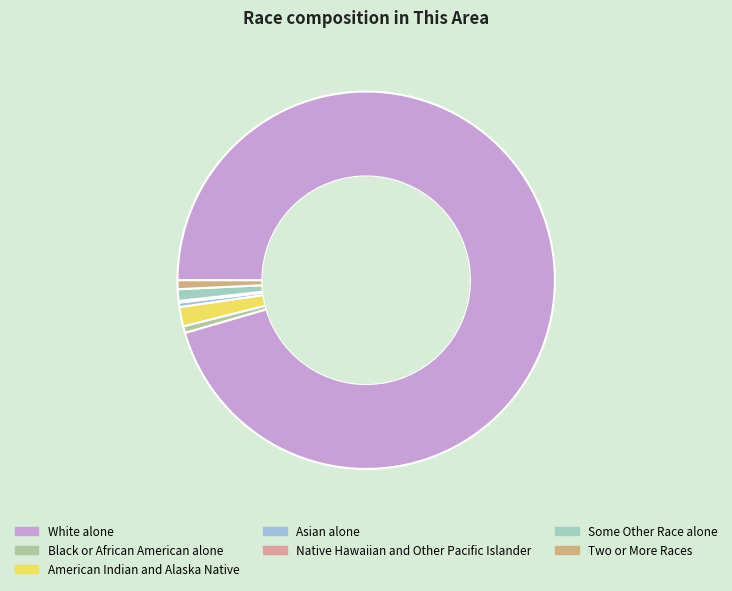

Combined, what portion of the pie is American Indian and Alaska Native and Asian alone?

2.0%